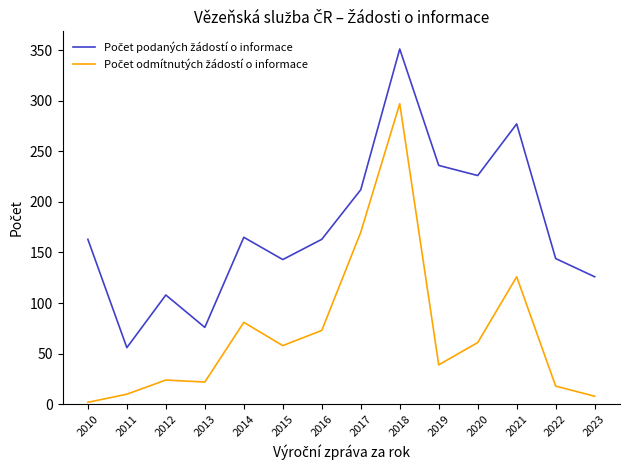

What is the total value across all series at 2017?

382